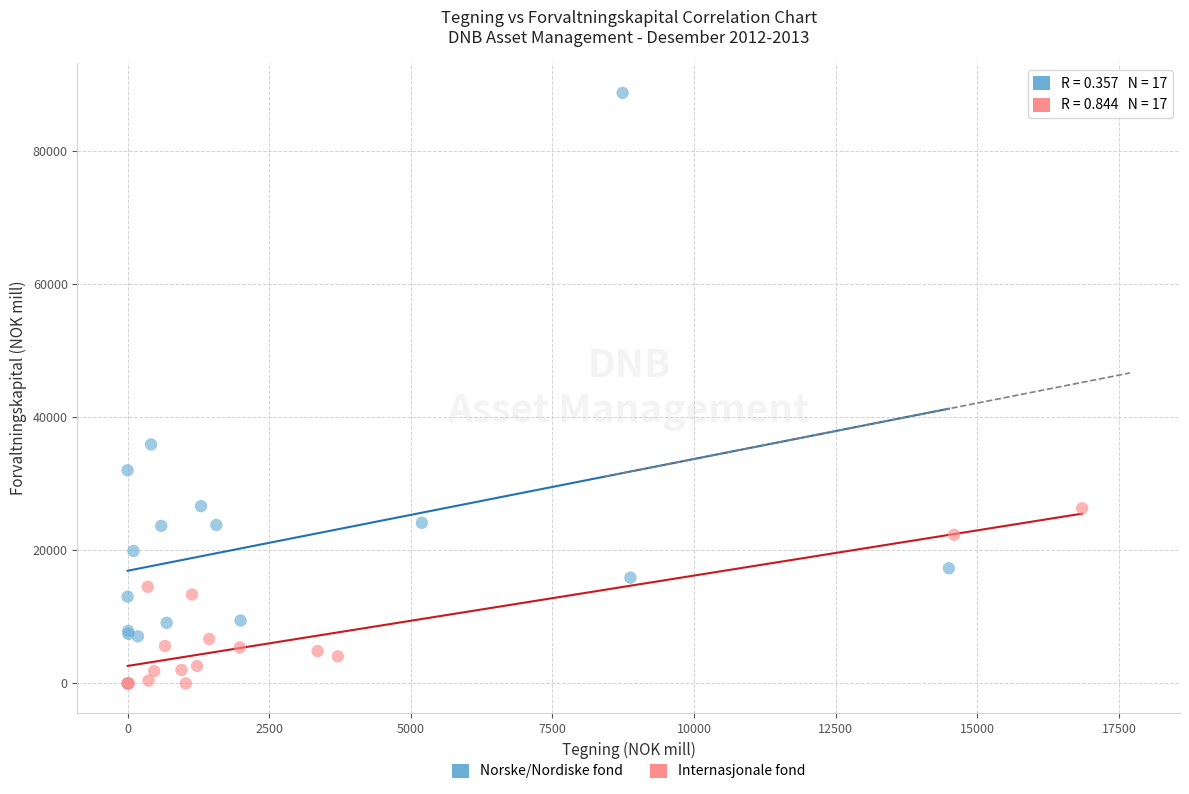

Which series has the widest spread of Y values?

Norske/Nordiske fond